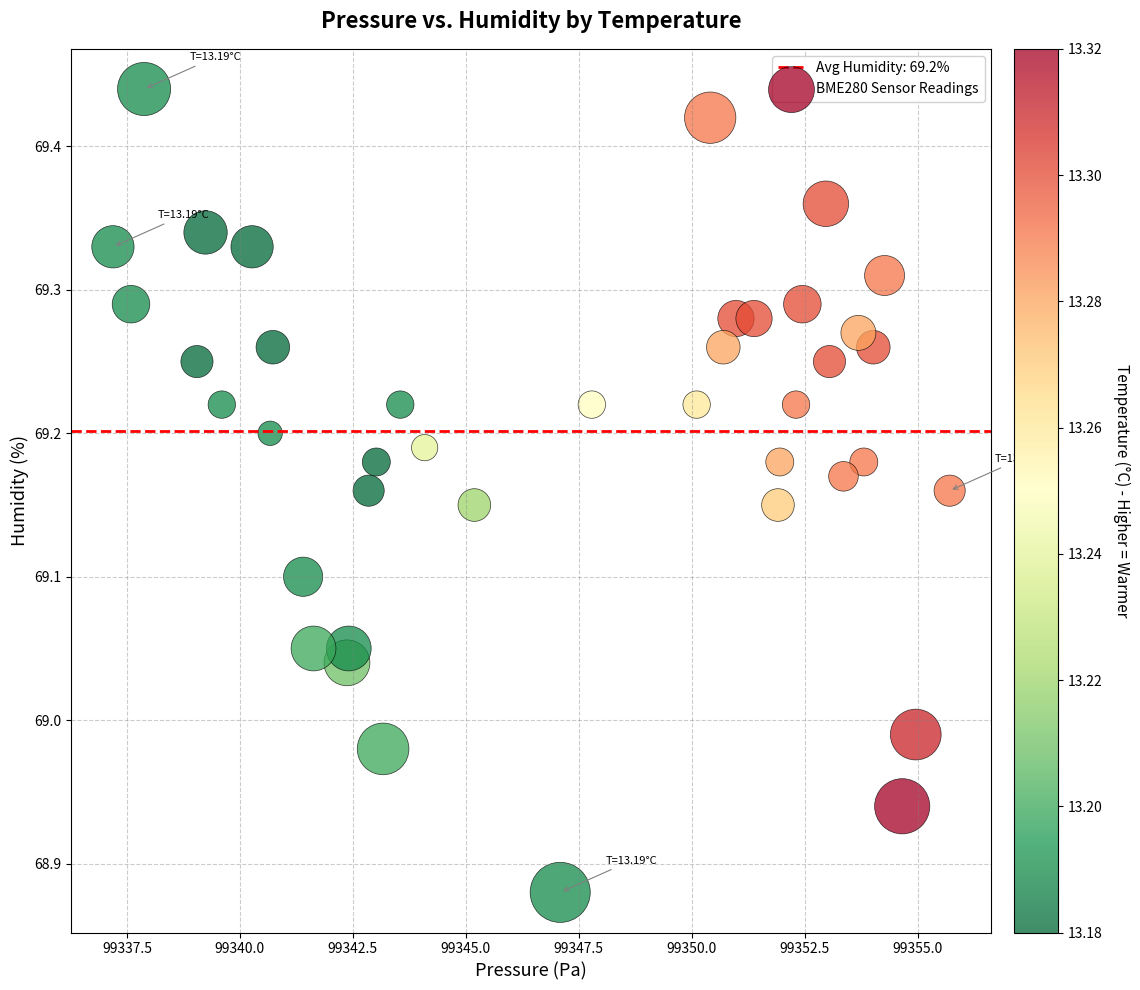

What is the range of Y values (max minus min)?

0.6